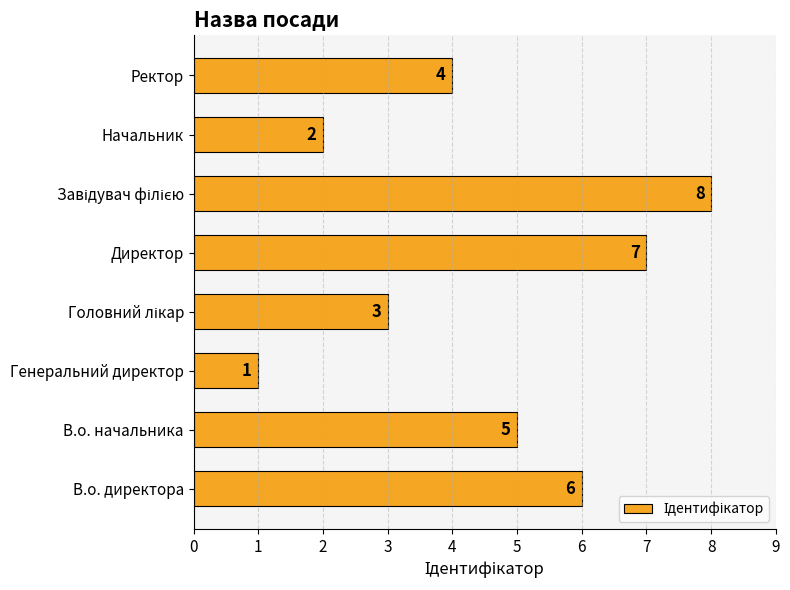

What is the difference between the maximum and second lowest values?

6